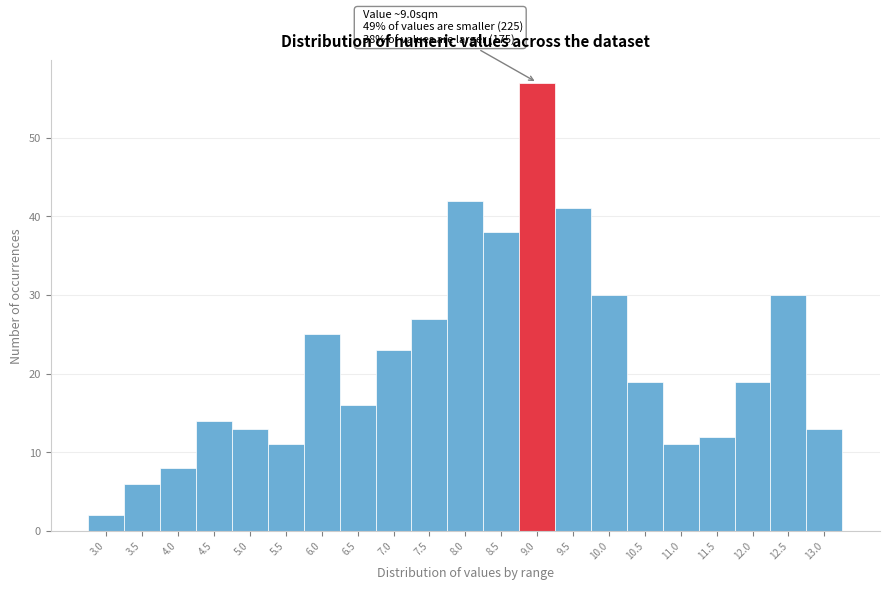

Reading left to right, what are all the values shown in this chart?

3.0=2	3.5=6	4.0=8	4.5=14	5.0=13	5.5=11	6.0=25	6.5=16	7.0=23	7.5=27	8.0=42	8.5=38	9.0=57	9.5=41	10.0=30	10.5=19	11.0=11	11.5=12	12.0=19	12.5=30	13.0=13